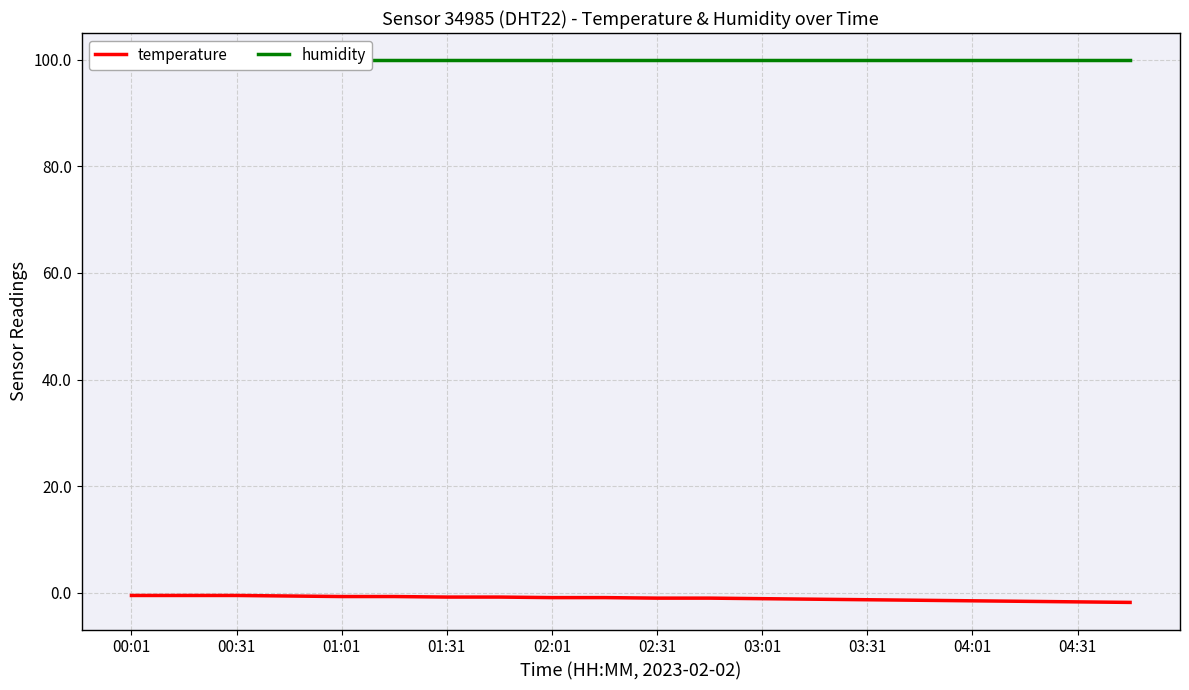

At how many categories does at least one series exceed 75?

20